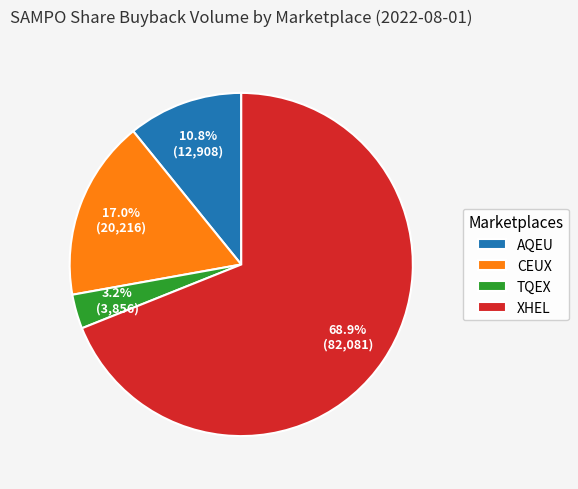

Do XHEL and TQEX together represent more than half of the pie?

Yes